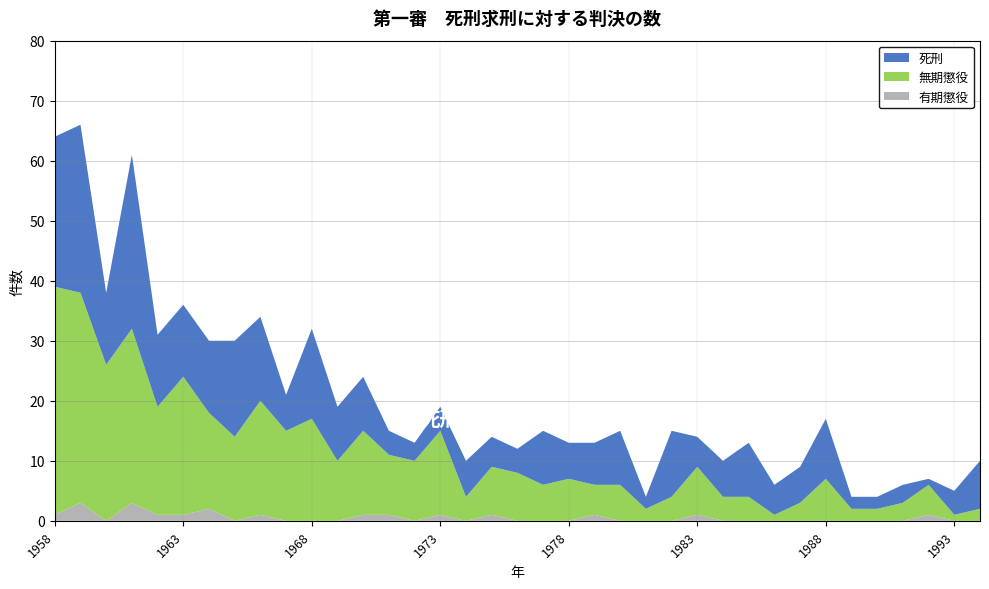

Reading left to right, what are all the values shown in this chart?

死刑: 1958=25	1959=28	1960=12	1961=29	1962=12	1963=12	1964=12	1965=16	1966=14	1967=6	1968=15	1969=9	1970=9	1971=4	1972=3	1973=4	1974=6	1975=5	1976=4	1977=9	1978=6	1979=7	1980=9	1981=2	1982=11	1983=5	1984=6	1985=9	1986=5	1987=6	1988=10	1989=2	1990=2	1991=3	1992=1	1993=4	1994=8
無期懲役: 1958=38	1959=35	1960=26	1961=29	1962=18	1963=23	1964=16	1965=14	1966=19	1967=15	1968=17	1969=10	1970=14	1971=10	1972=10	1973=14	1974=4	1975=8	1976=8	1977=6	1978=7	1979=5	1980=6	1981=2	1982=4	1983=8	1984=4	1985=4	1986=1	1987=3	1988=7	1989=2	1990=2	1991=3	1992=5	1993=1	1994=2
有期懲役: 1958=1	1959=3	1960=0	1961=3	1962=1	1963=1	1964=2	1965=0	1966=1	1967=0	1968=0	1969=0	1970=1	1971=1	1972=0	1973=1	1974=0	1975=1	1976=0	1977=0	1978=0	1979=1	1980=0	1981=0	1982=0	1983=1	1984=0	1985=0	1986=0	1987=0	1988=0	1989=0	1990=0	1991=0	1992=1	1993=0	1994=0